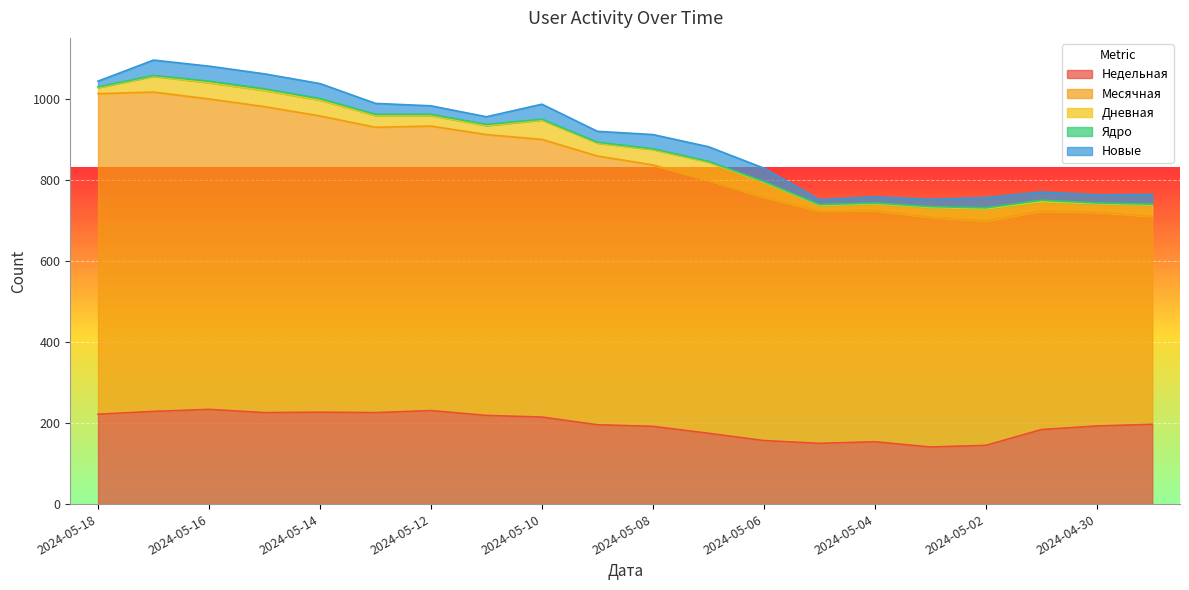

How many lines are shown in the chart?

5